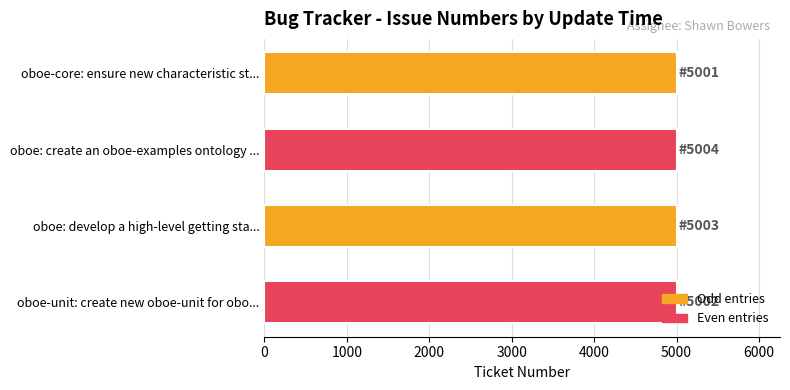

True or false: the data shows 5004 at oboe: create an oboe-examples ontology ....

True